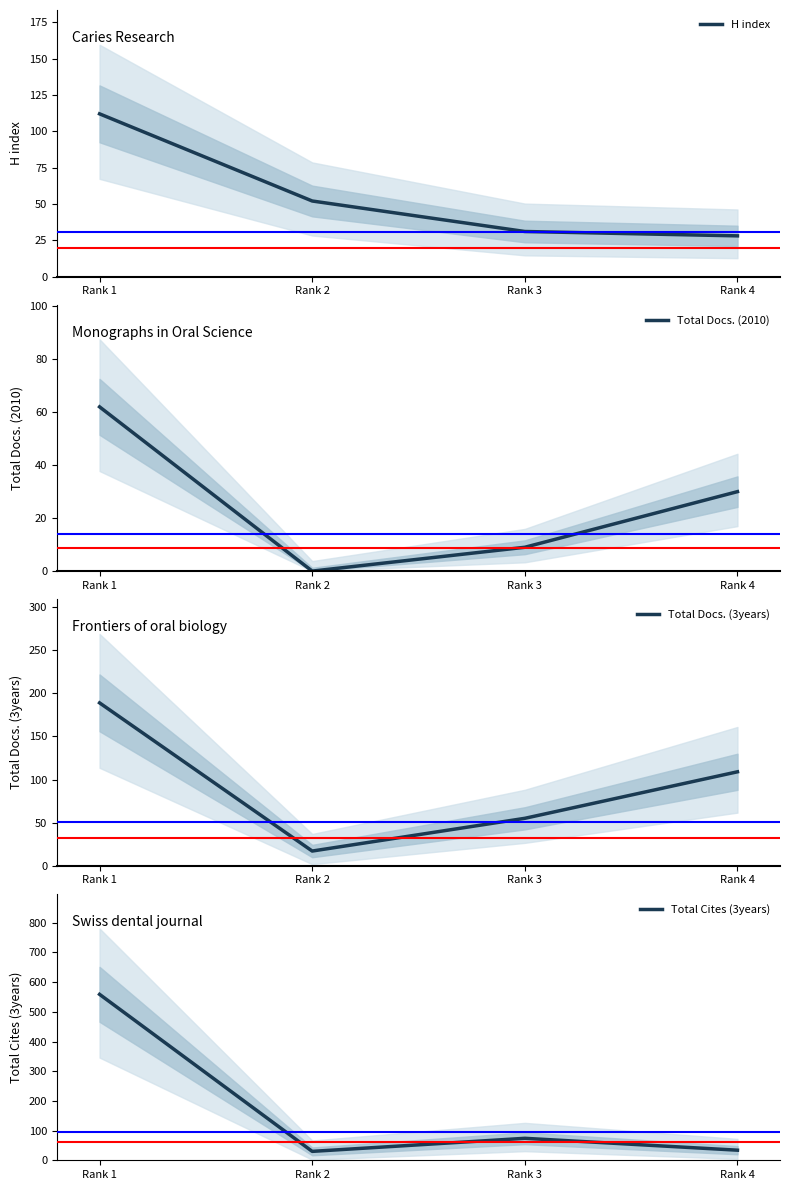

True or false: H index and Total Cites (3years) intersect in this chart.

True